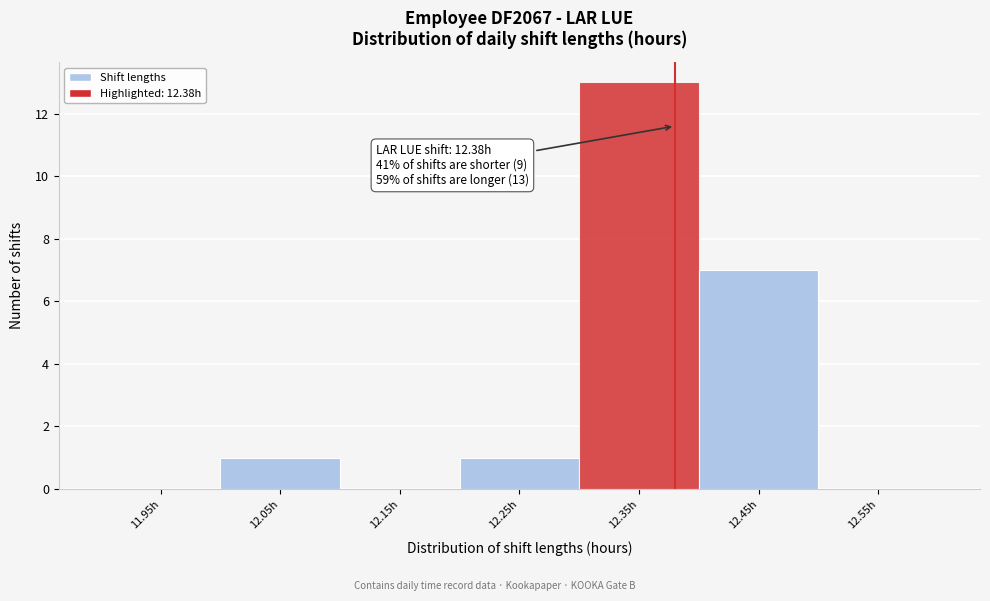

Over which range of the x-axis is the bar tallest?

12.3 to 12.4